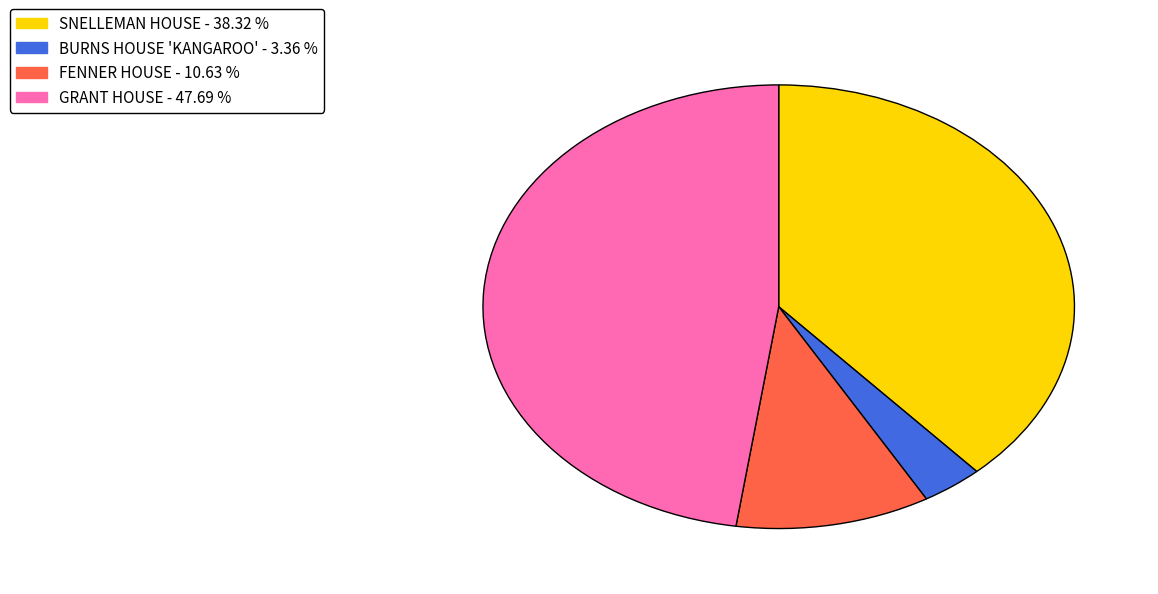

The GRANT HOUSE slice represents 62% of the pie. True or false?

False